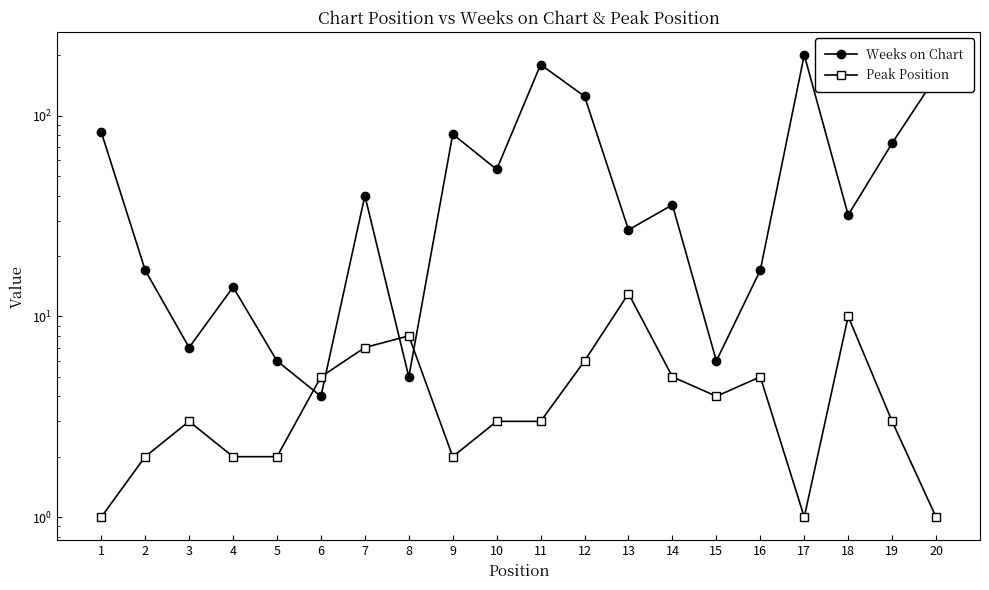

What is the spread (max minus min) of values at 6?

1